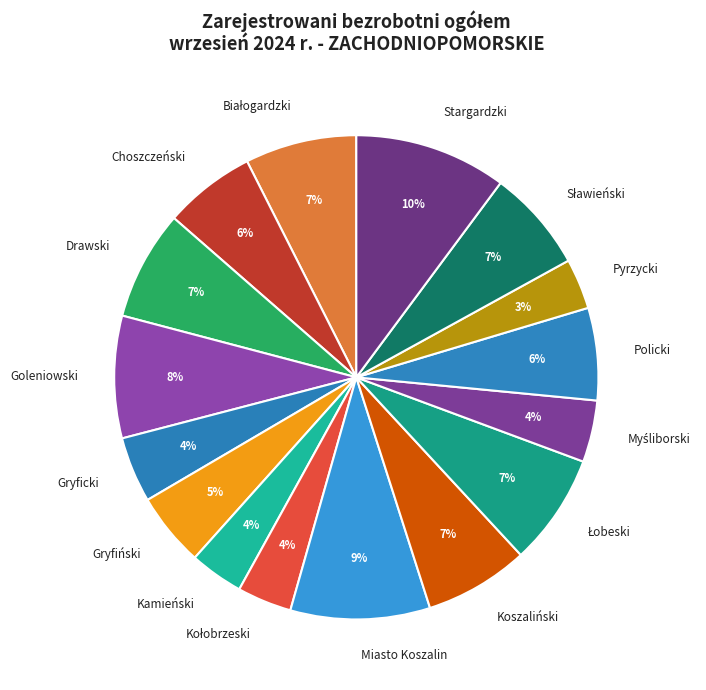

To the nearest percent, what is the average slice percentage?

6%